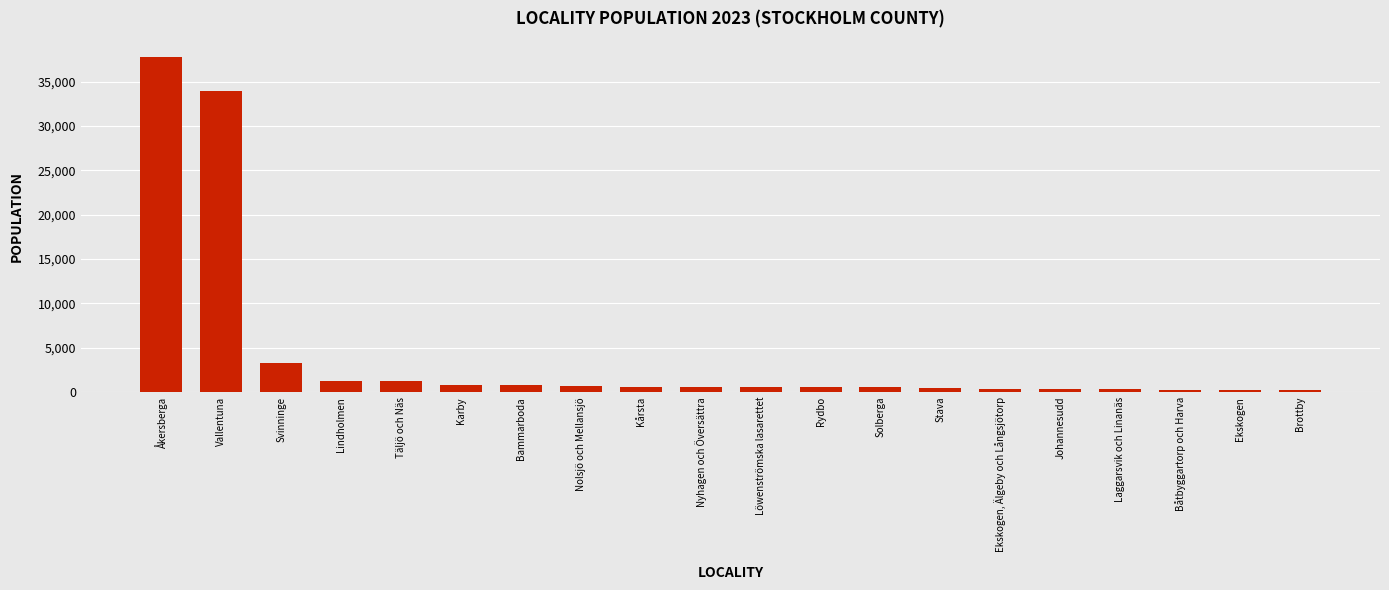

What is the label of the 20th bar from the left?

Brottby